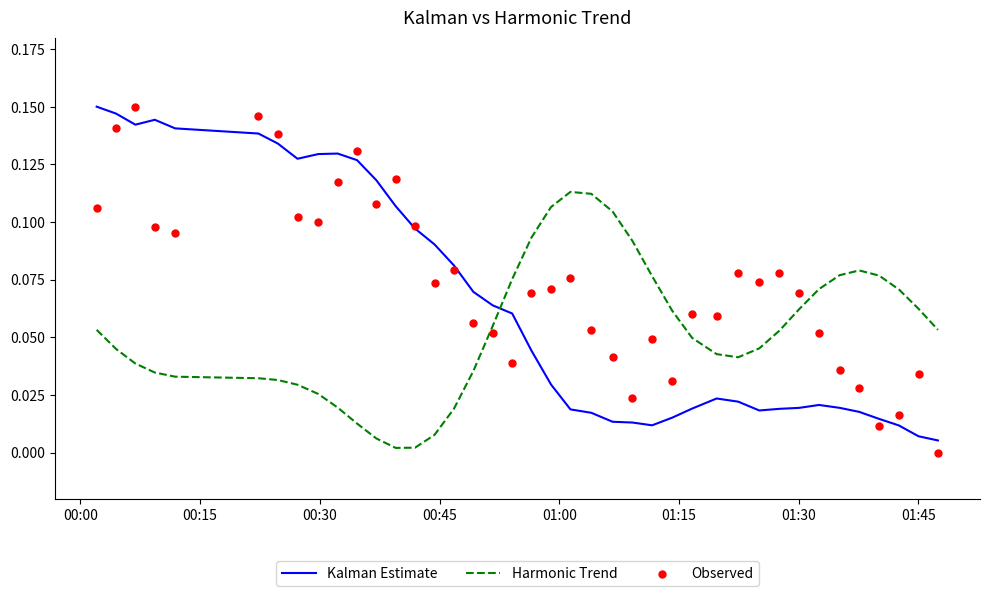

What are all the series names shown in the legend?

Kalman Estimate, Harmonic Trend, Observed